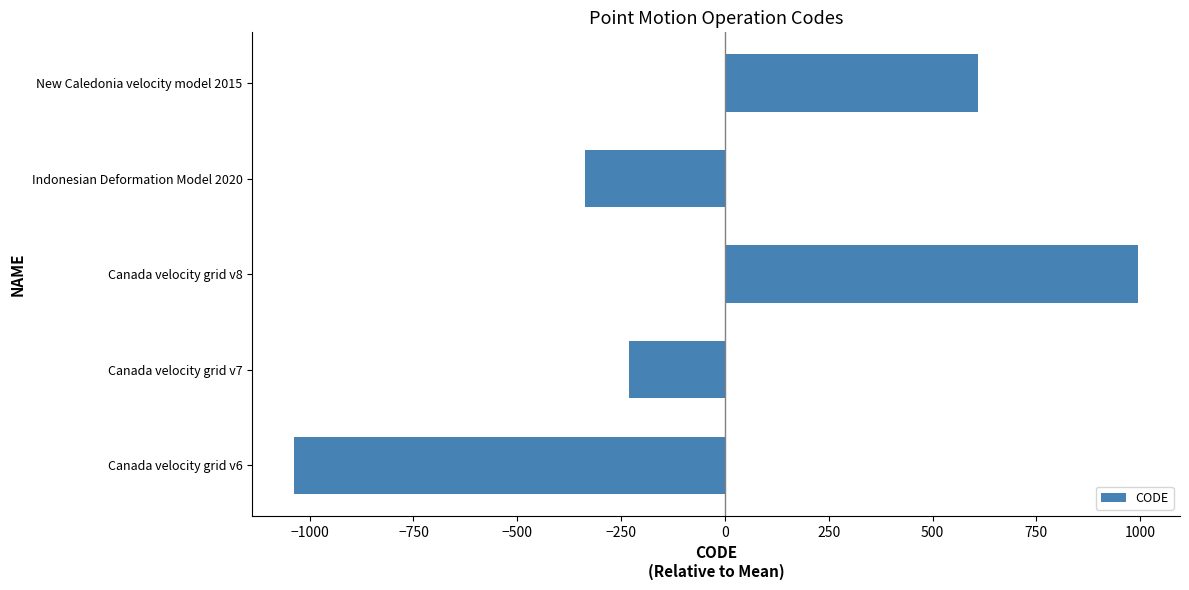

List the labels in order of value, smallest first.

Canada velocity grid v6, Indonesian Deformation Model 2020, Canada velocity grid v7, New Caledonia velocity model 2015, Canada velocity grid v8